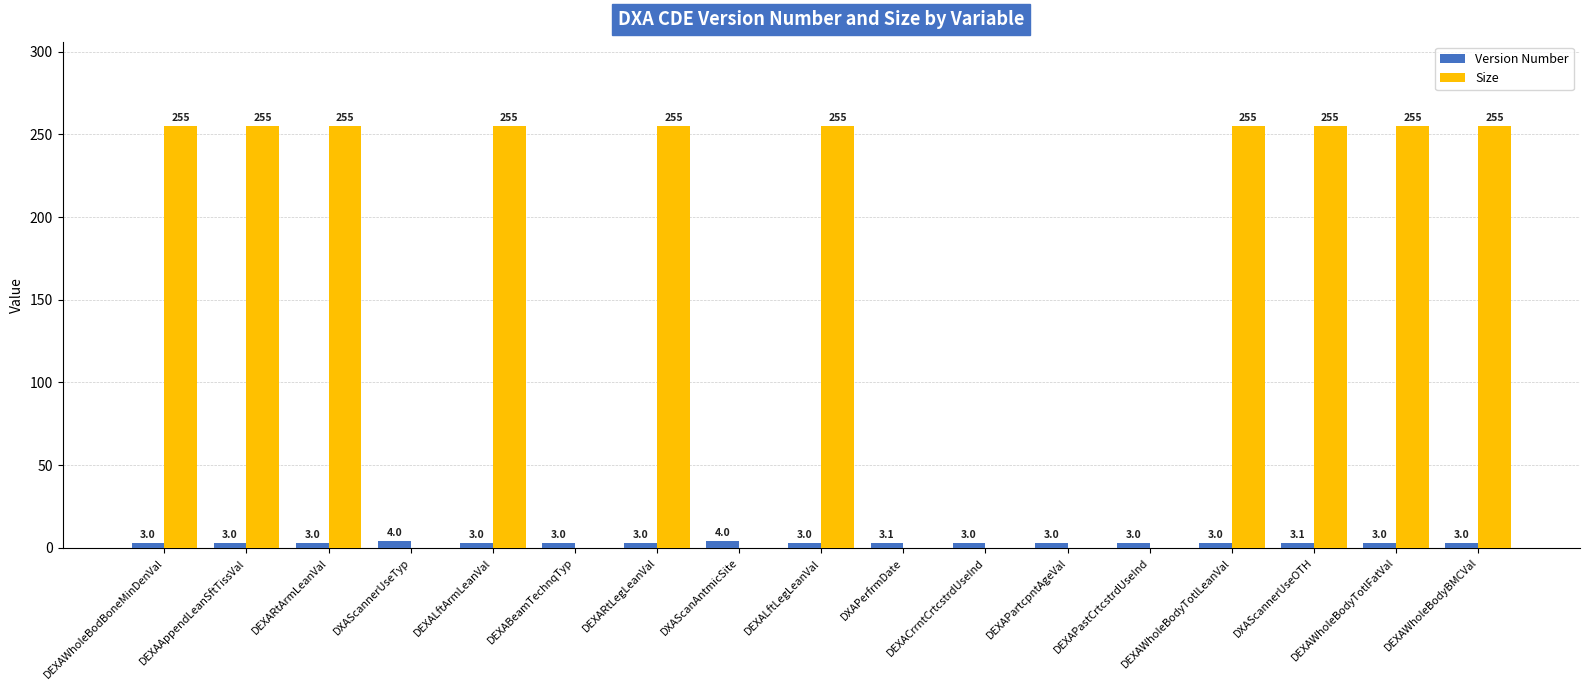

At which category is the sum across all series the highest?

DXAScannerUseOTH